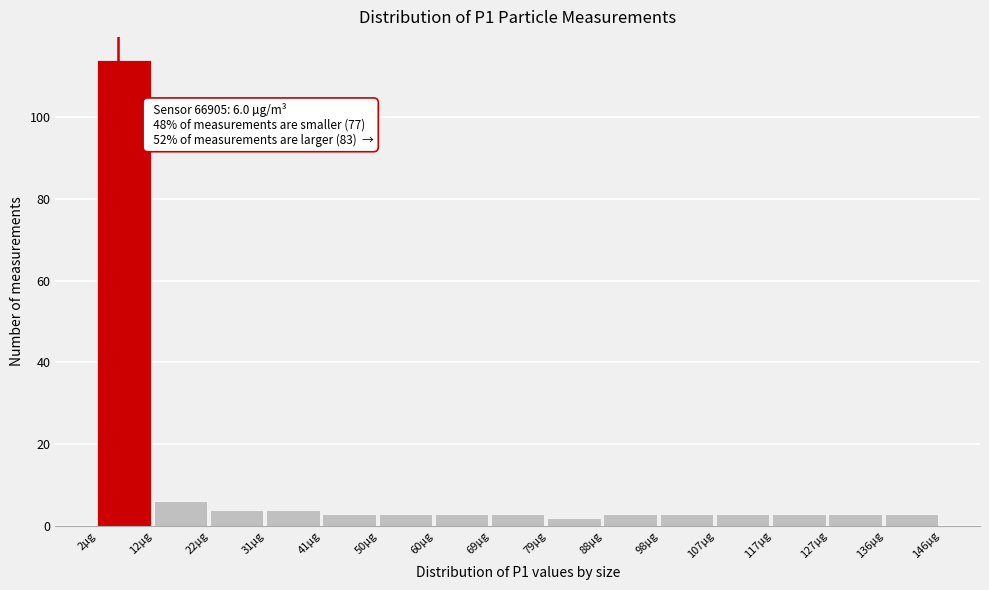

Over which range of the x-axis is the bar tallest?

2 to 12